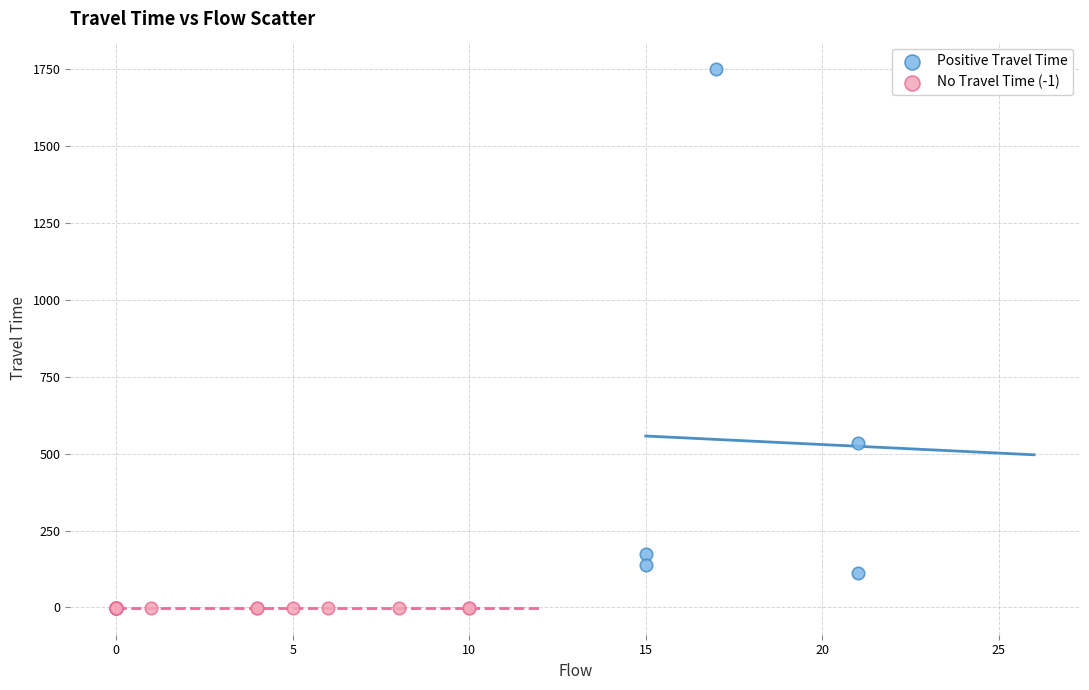

Which series reaches the minimum Y coordinate?

No Travel Time (-1)